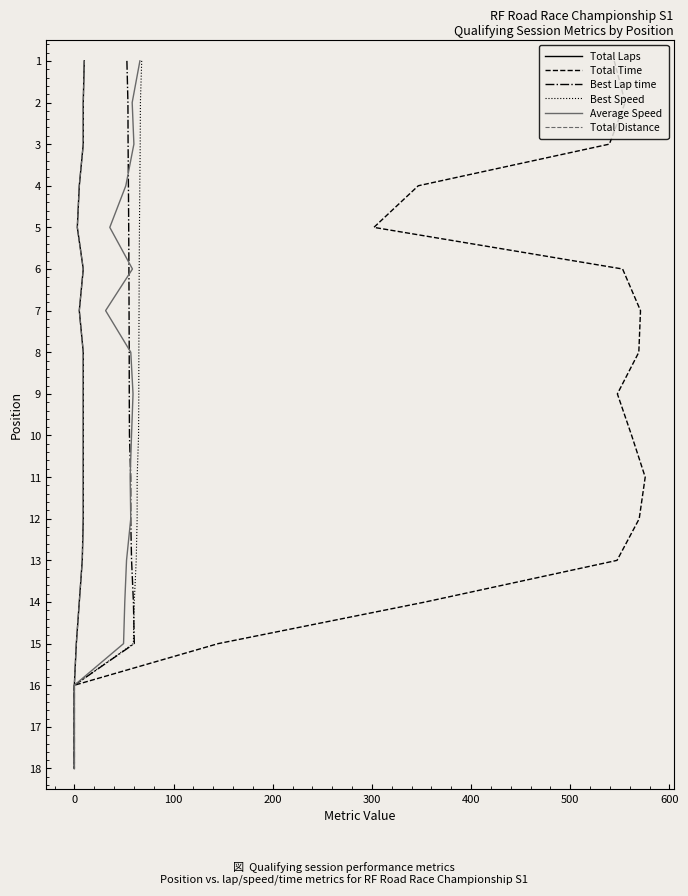

True or false: Total Laps and Average Speed intersect in this chart.

False